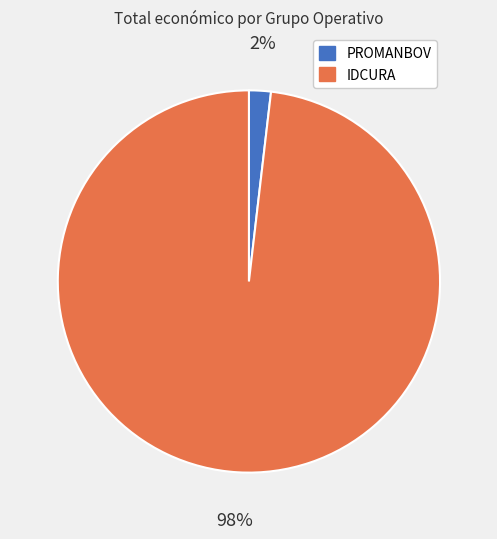

What is the majority slice?

IDCURA